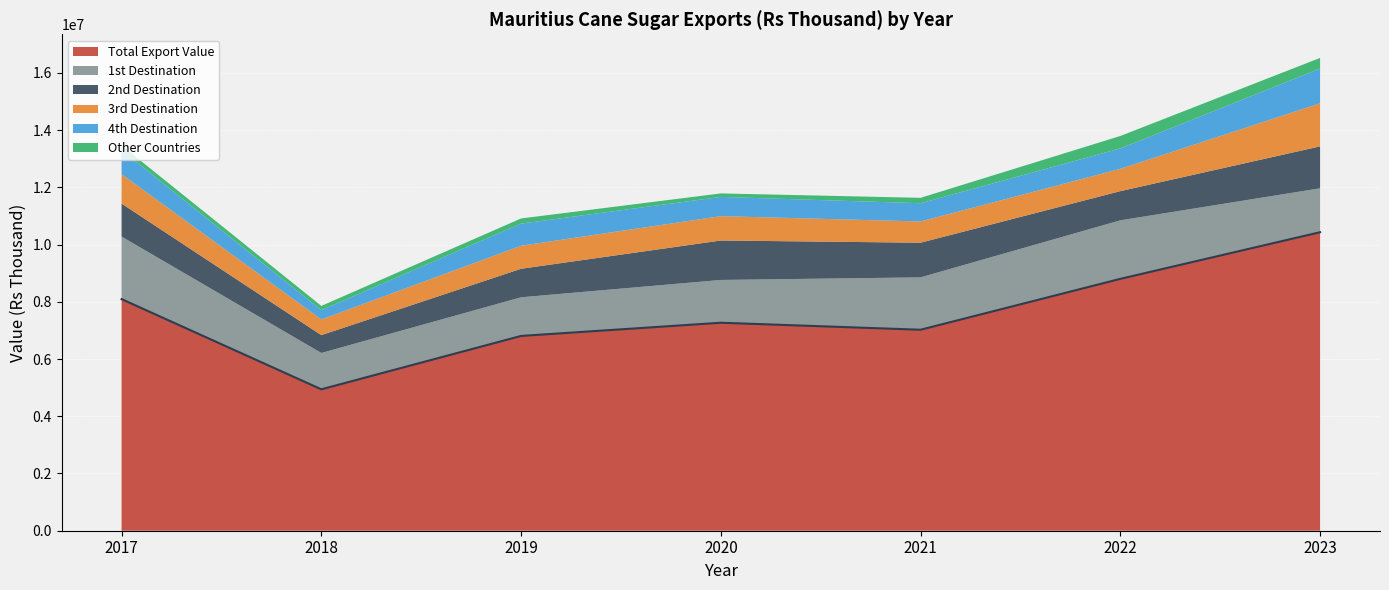

Reading left to right, what are all the values shown in this chart?

Cane Sugar Total Value: 8092971	4941289	6806663	7267757	7022999	8801253	10431009
Top Destination 1 Value: 2186117	1270450	1351163	1495291	1830861	2045081	1535232
Top Destination 2 Value: 1152129	622640	995964	1378340	1210597	1019784	1464346
Top Destination 3 Value: 1029109	549477	805027	851441	742414	779815	1506214
Top Destination 4 Value: 844985	324154	773614	672101	637299	713010	1214445
Other Value: 158959	148300	179894	121810	188694	434455	370276